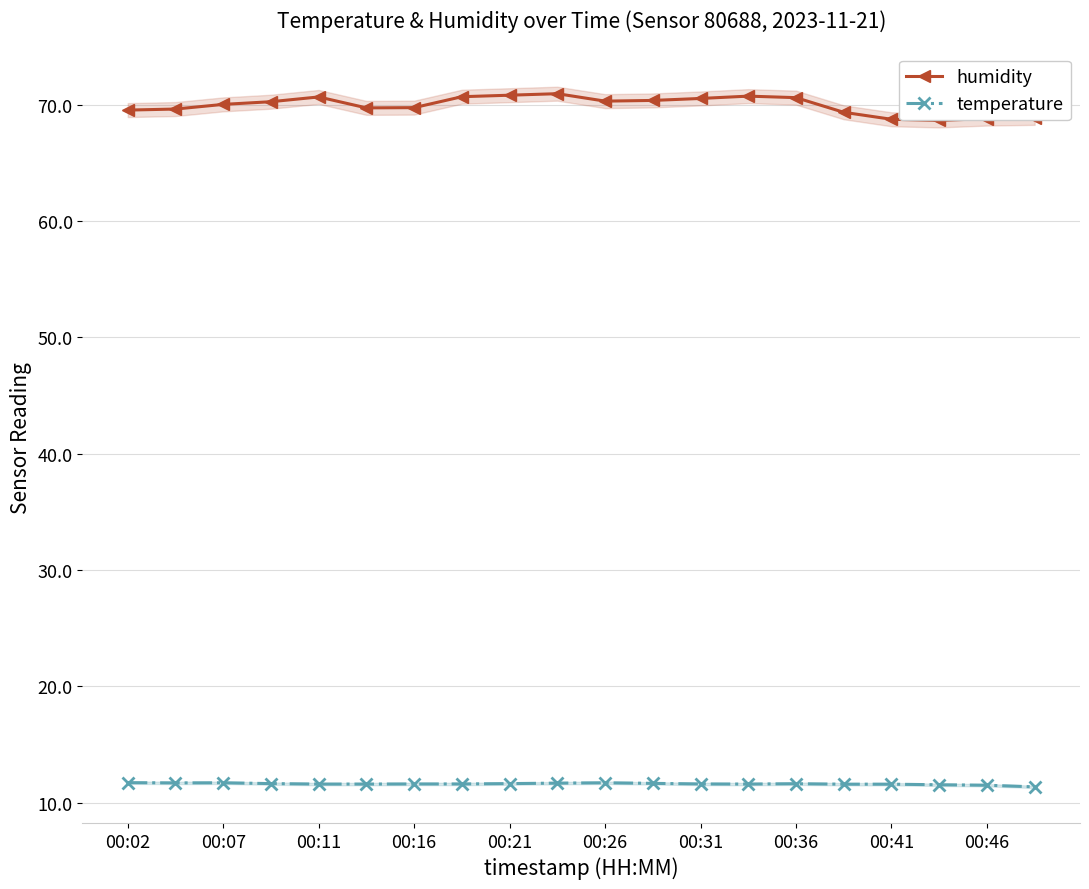

What is the lowest value of the humidity series?

68.6